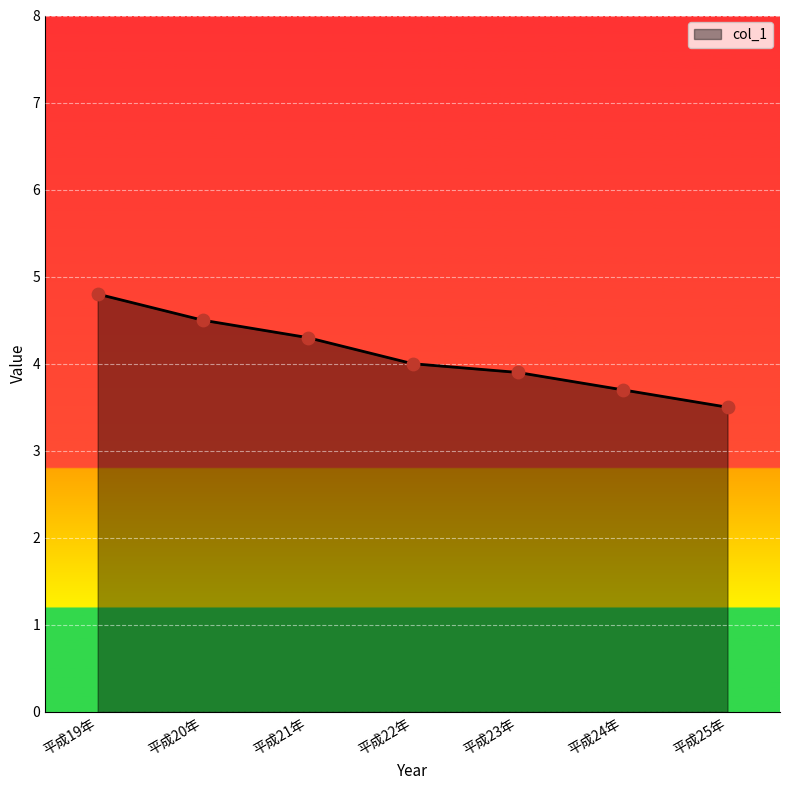

Between 平成24年 and 平成20年, which is larger?

平成20年